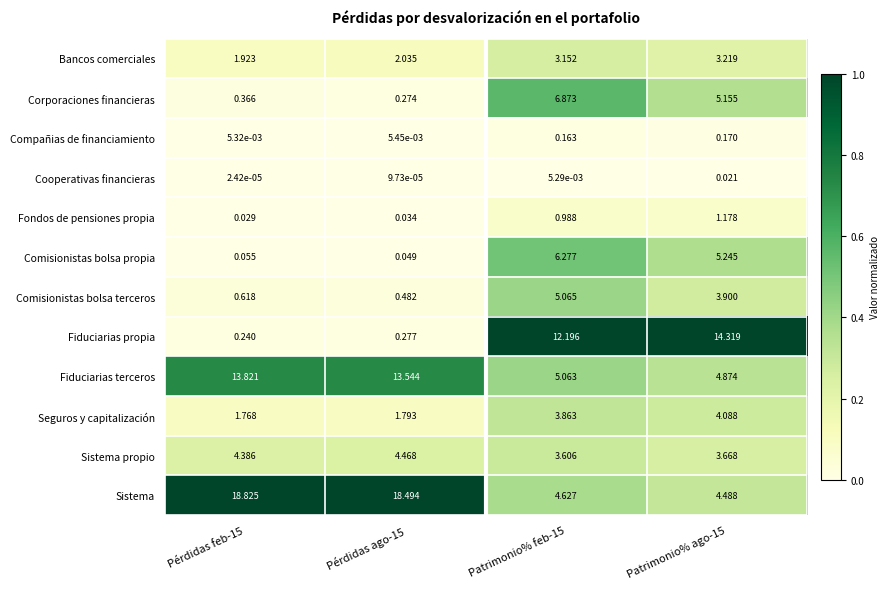

What is the total value across all series at Patrimonio% feb-15?

51.9